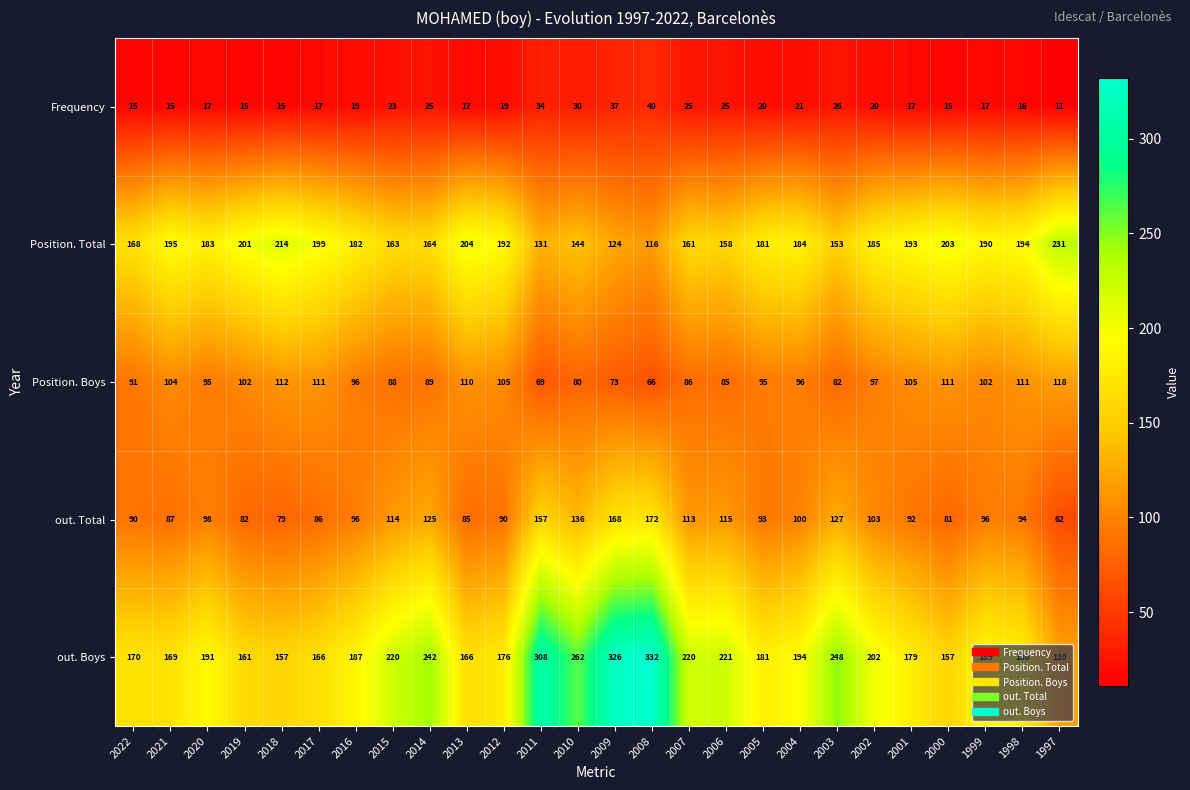

Which label corresponds to the largest value in the chart?

2008